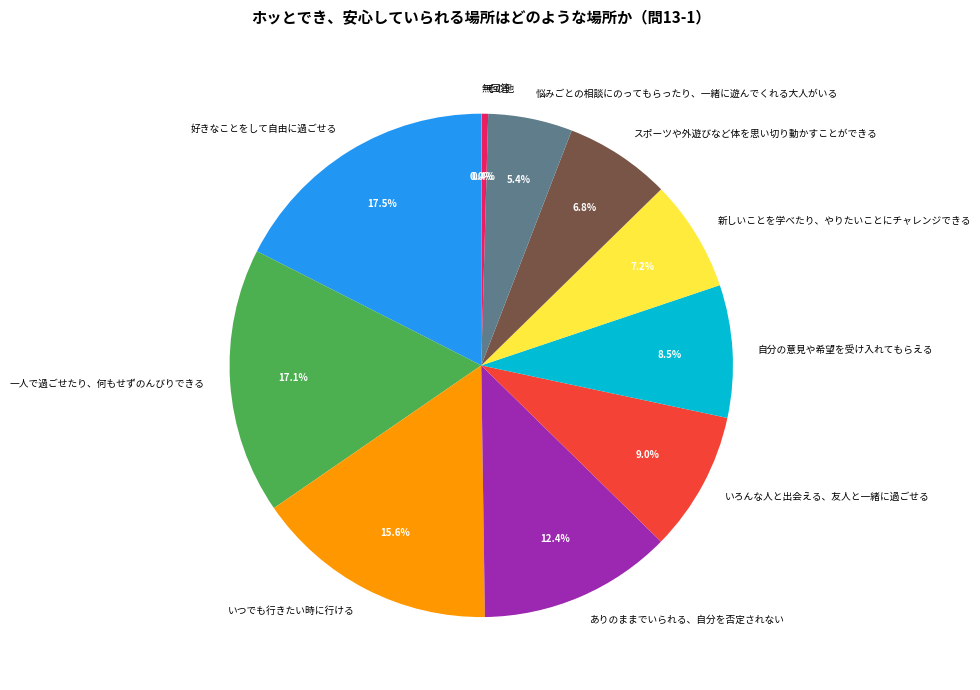

Do 新しいことを学べたり、やりたいことにチャレンジできる and 好きなことをして自由に過ごせる together represent more than half of the pie?

No